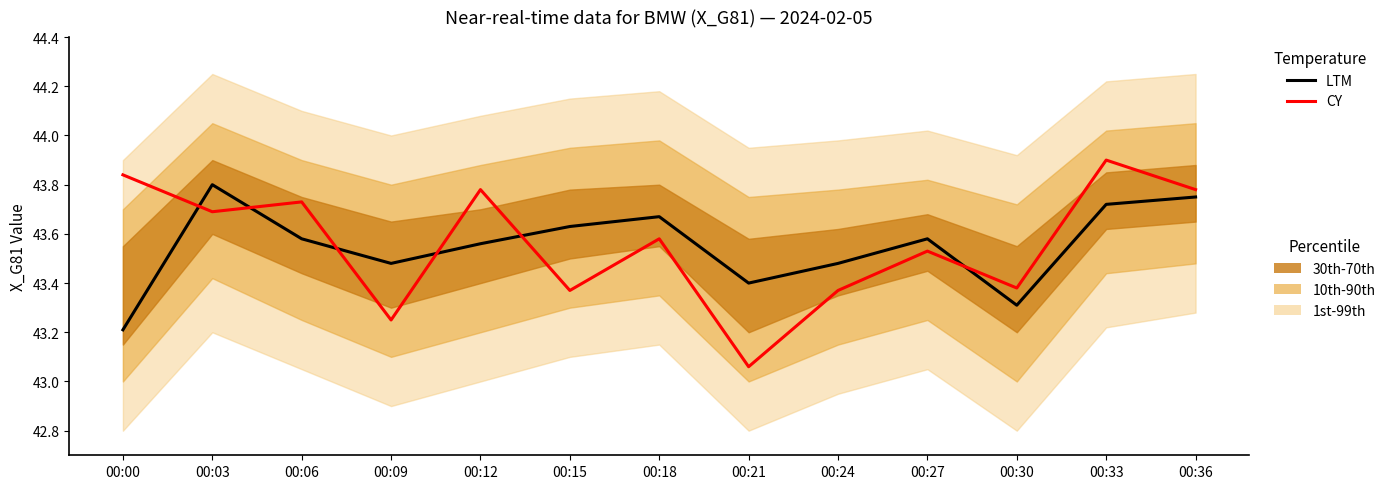

Where is the first local minimum for CY?

00:03